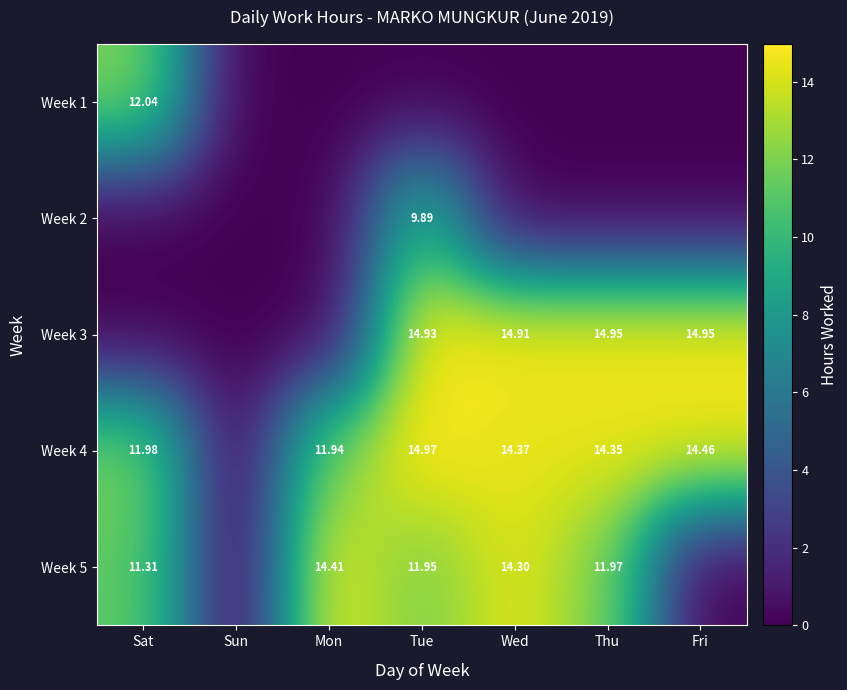

List the series in order of their peak value, highest first.

Week 4, Week 3, Week 5, Week 1, Week 2